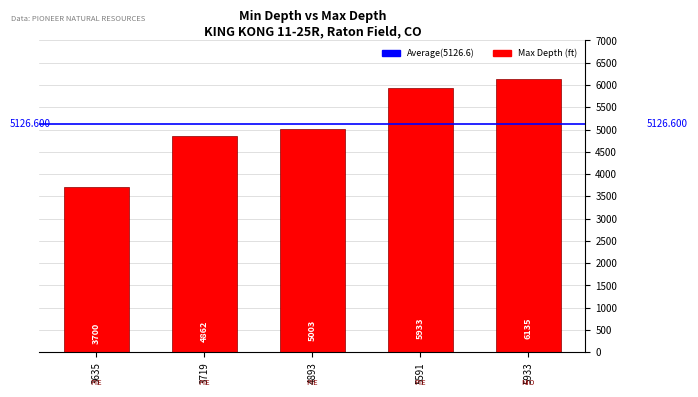

Reading right to left, what are all the values shown in this chart?

6135	5933	5003	4862	3700